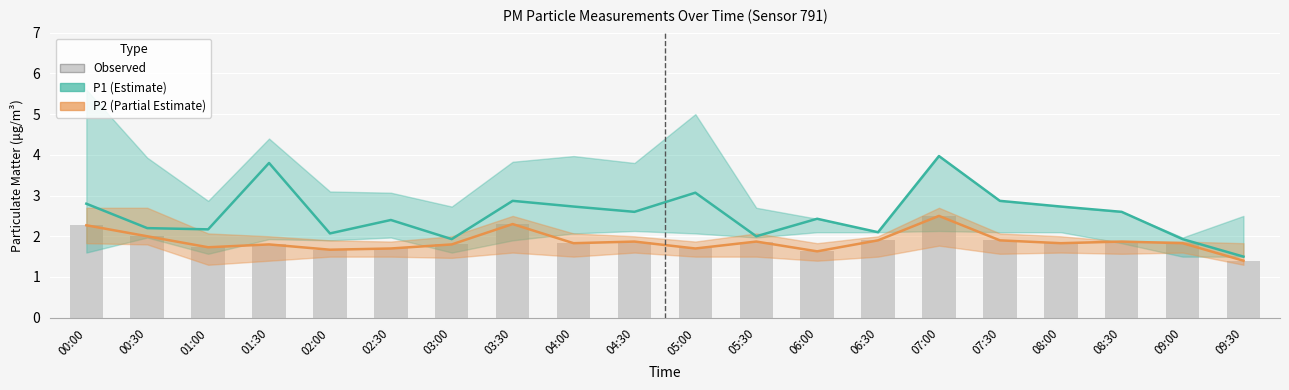

What is the value of the P2 bar at the 3rd from the left?

1.7